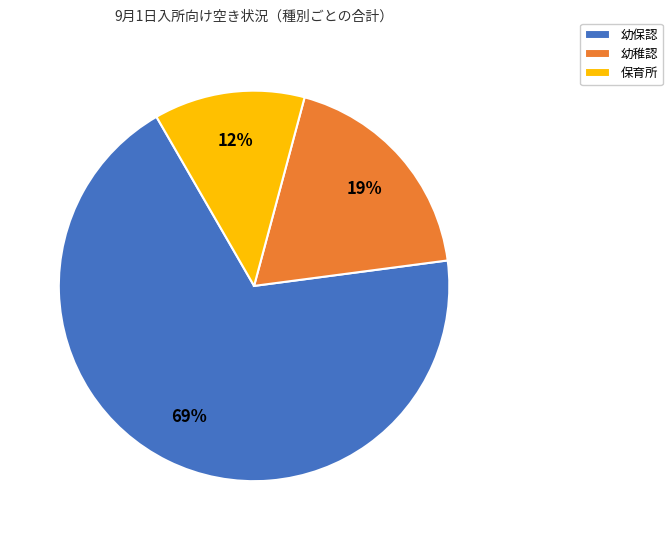

To the nearest percent, what is the combined percentage of 保育所 and 幼保認?

81%